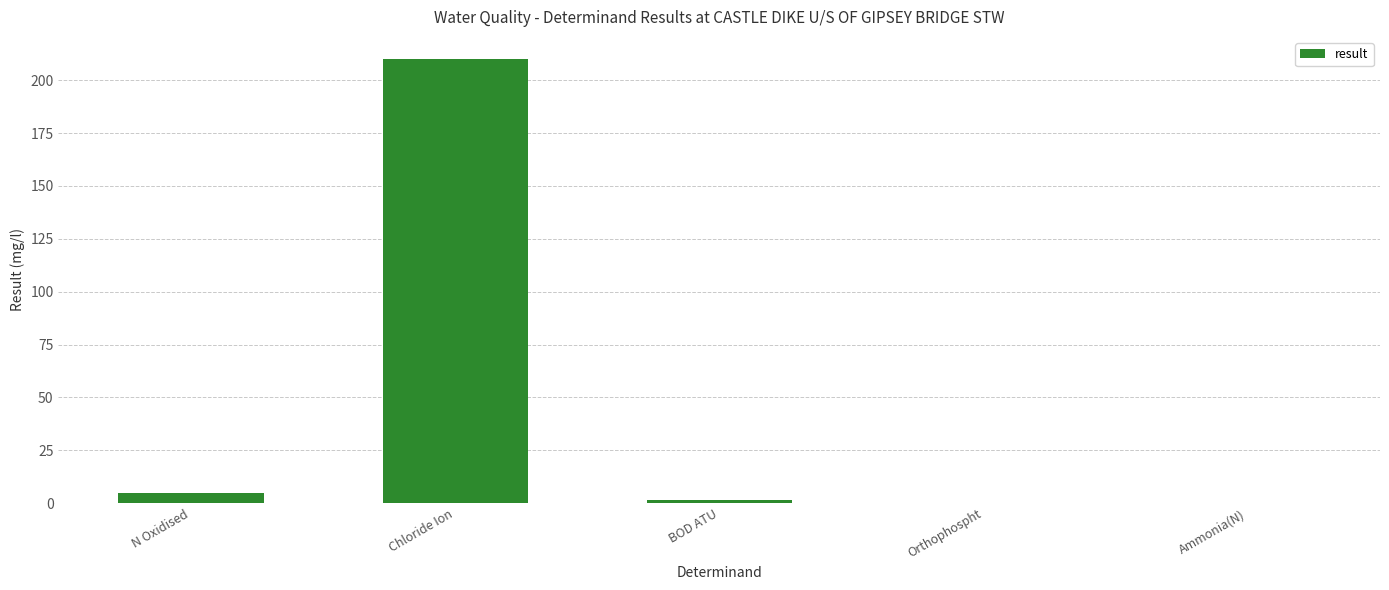

What is the change in value from N Oxidised to Chloride Ion?

+205.3